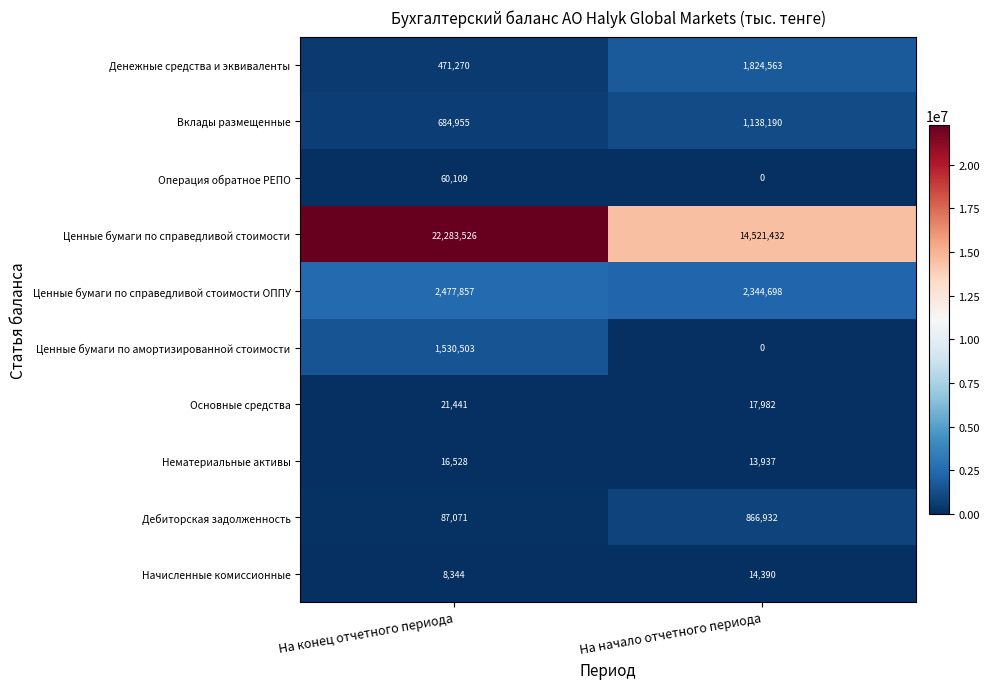

Reading left to right, list all the values displayed in this chart.

Денежные средства и эквиваленты: На конец отчетного периода=471270	На начало отчетного периода=1824563
Вклады размещенные: На конец отчетного периода=684955	На начало отчетного периода=1138190
Операция обратное РЕПО: На конец отчетного периода=60109	На начало отчетного периода=0
Ценные бумаги по справедливой стоимости: На конец отчетного периода=22283526	На начало отчетного периода=14521432
Ценные бумаги по справедливой стоимости ОППУ: На конец отчетного периода=2477857	На начало отчетного периода=2344698
Ценные бумаги по амортизированной стоимости: На конец отчетного периода=1530503	На начало отчетного периода=0
Основные средства: На конец отчетного периода=21441	На начало отчетного периода=17982
Нематериальные активы: На конец отчетного периода=16528	На начало отчетного периода=13937
Дебиторская задолженность: На конец отчетного периода=87071	На начало отчетного периода=866932
Начисленные комиссионные: На конец отчетного периода=8344	На начало отчетного периода=14390